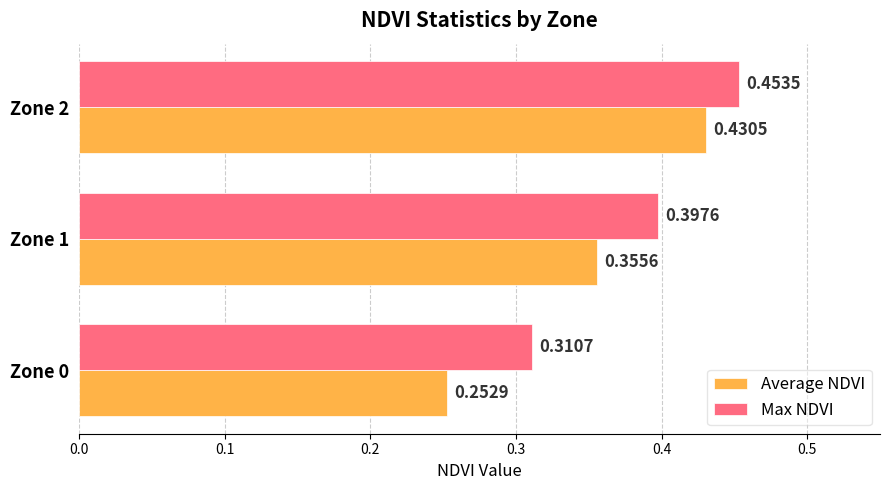

Is the value of Average NDVI at Zone 1 greater than the value of Max NDVI at Zone 0?

Yes